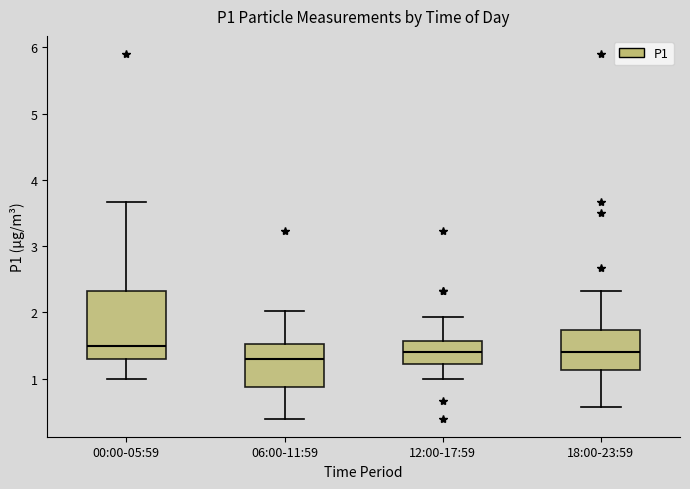

Comparing the boxes themselves (not the whiskers), which one is the tallest?

00:00-05:59